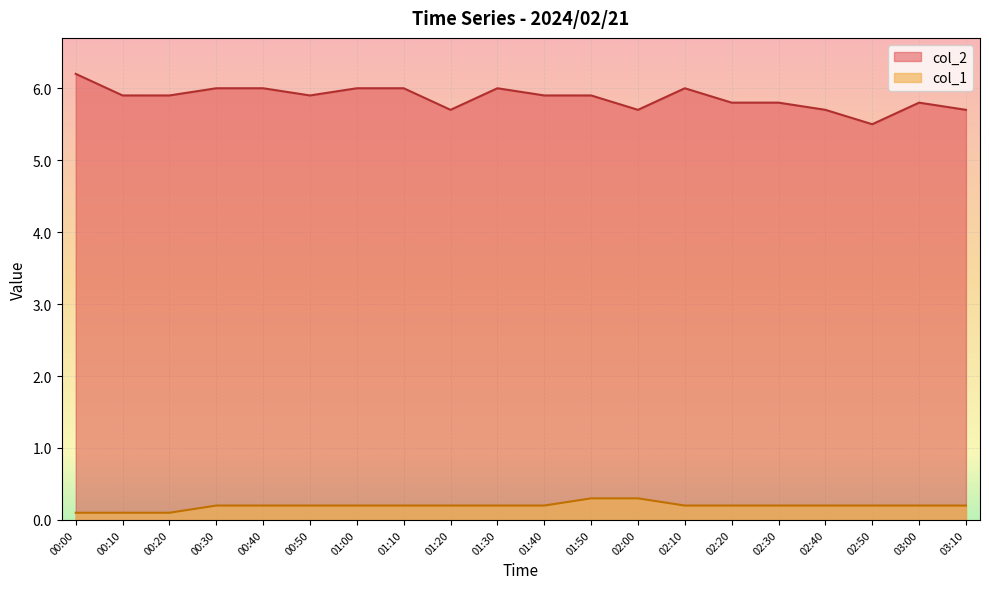

Is the value of col_2 at 01:50 greater than the value of col_1 at 02:20?

Yes